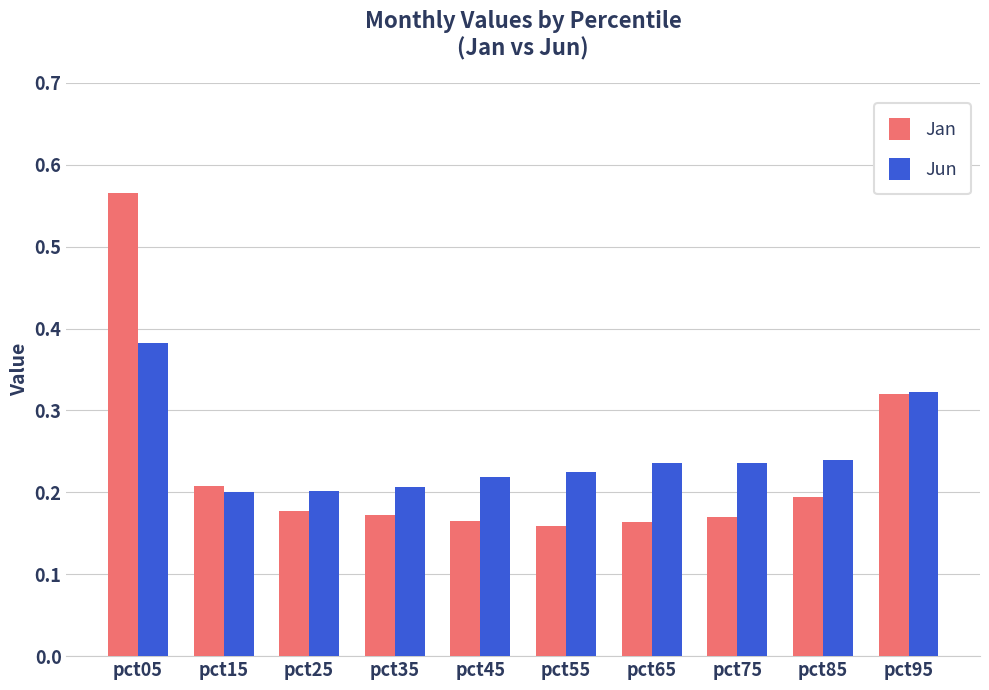

Is it true that Jun equals 0.1 at pct85?

False